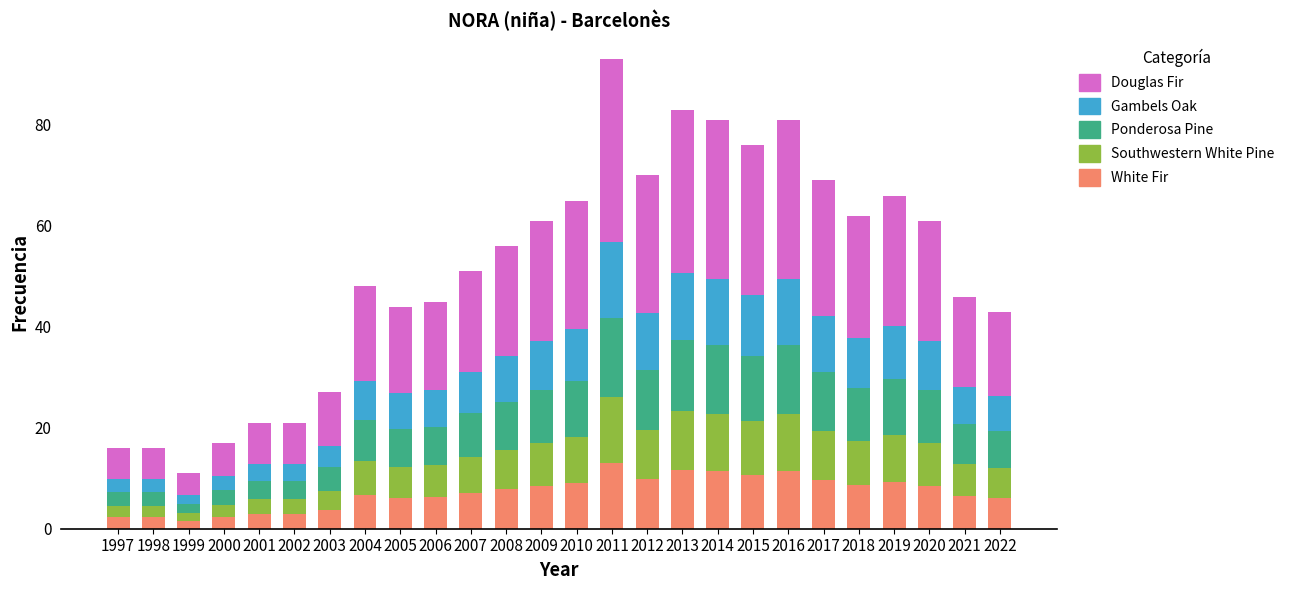

How many data points does each series have?

26